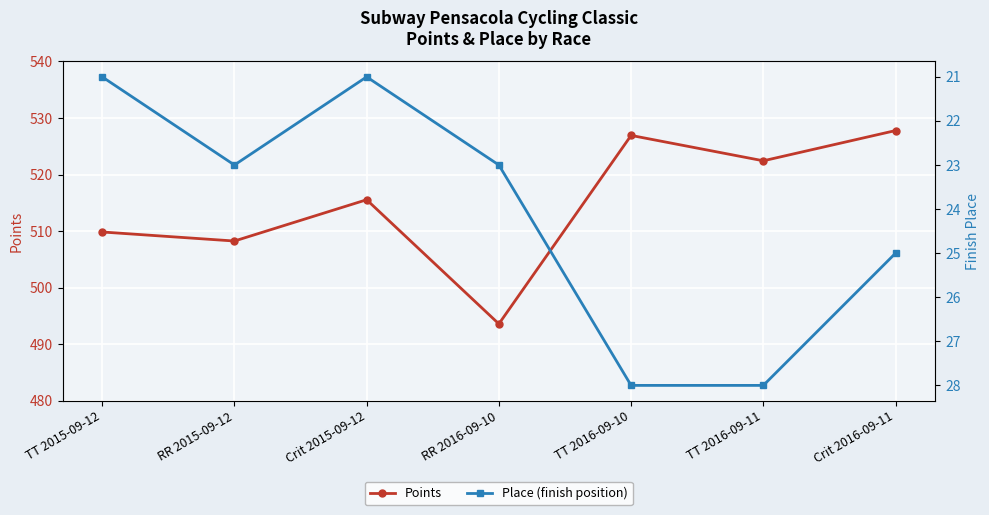

What is the difference between the second highest and minimum values in the Points series?

33.3